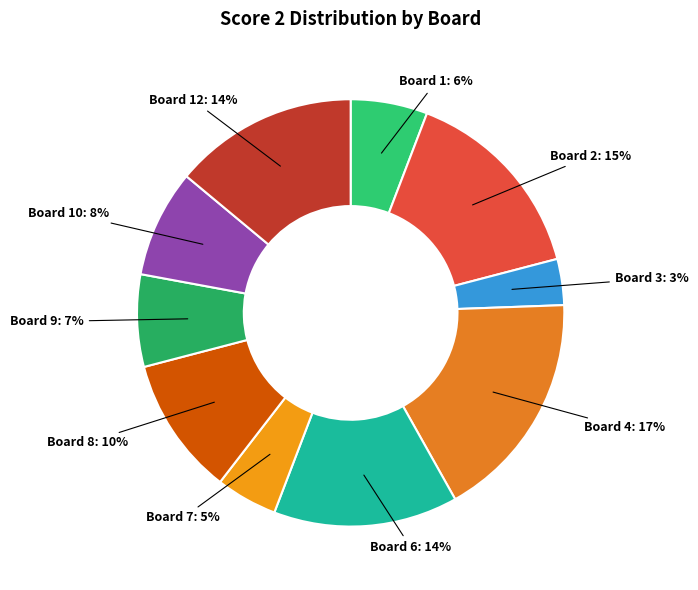

Count the number of slices in the pie.

10